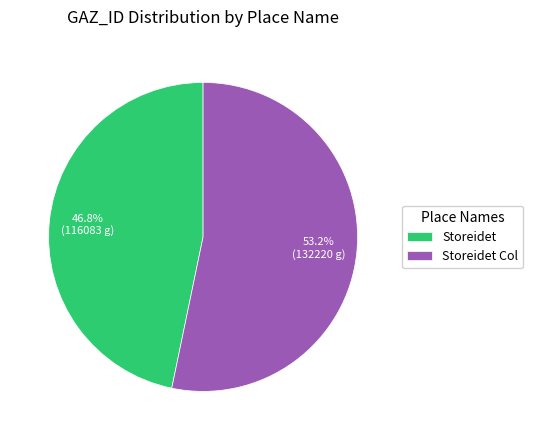

Count the number of slices in the pie.

2